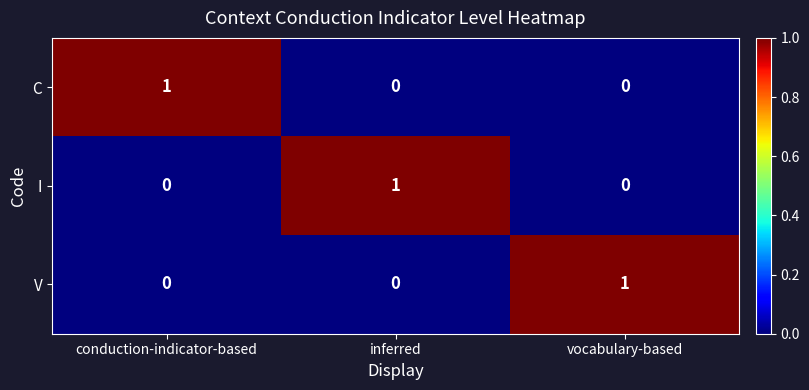

Is it true that C equals 2 at conduction-indicator-based?

False